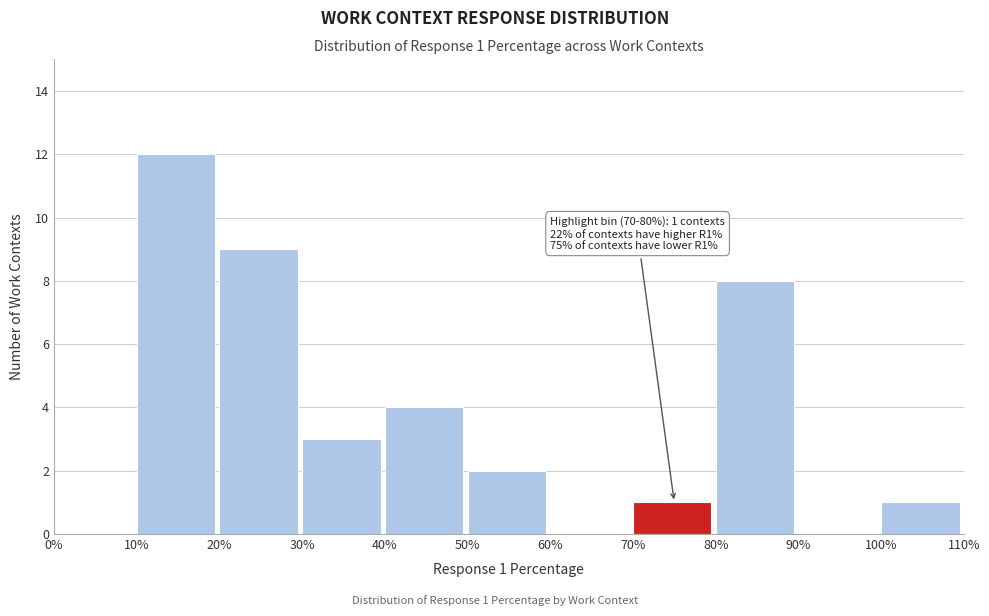

Over which range of the x-axis is the bar tallest?

10% to 20%